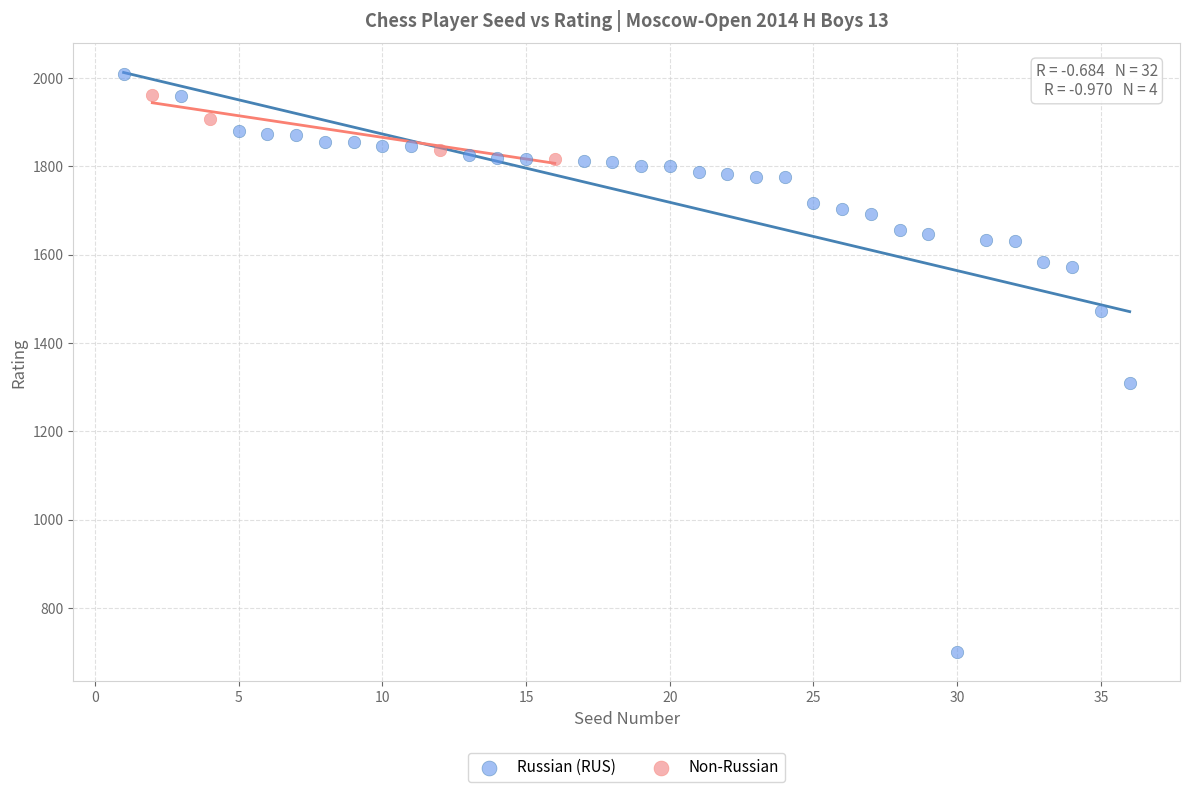

Which series has the widest spread of Y values?

Russian (RUS)